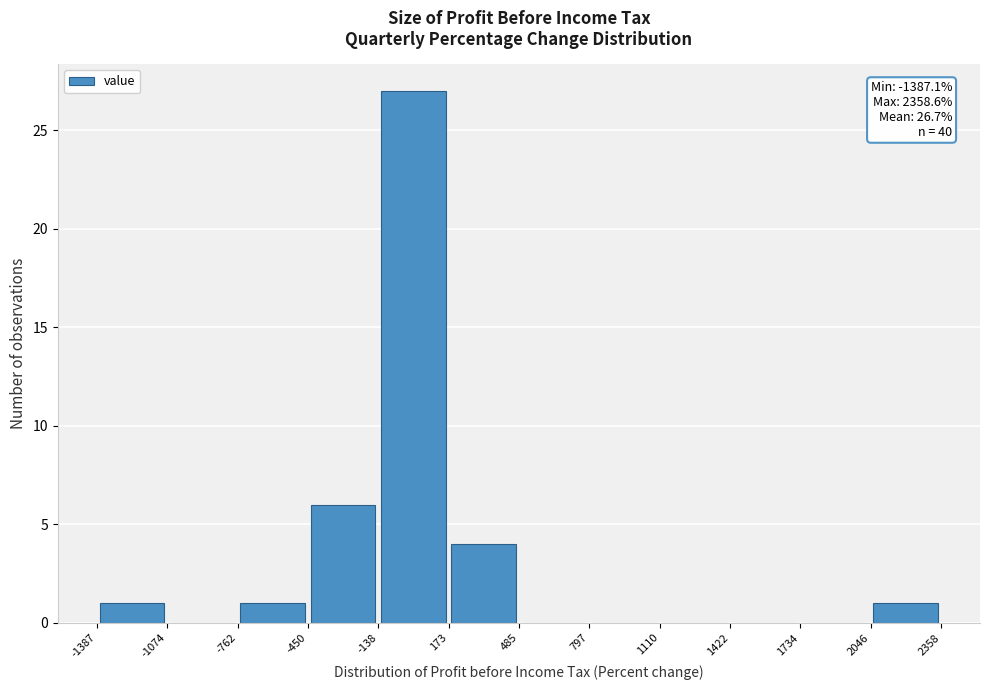

Which range on the x-axis has the tallest bar?

-138 to 173